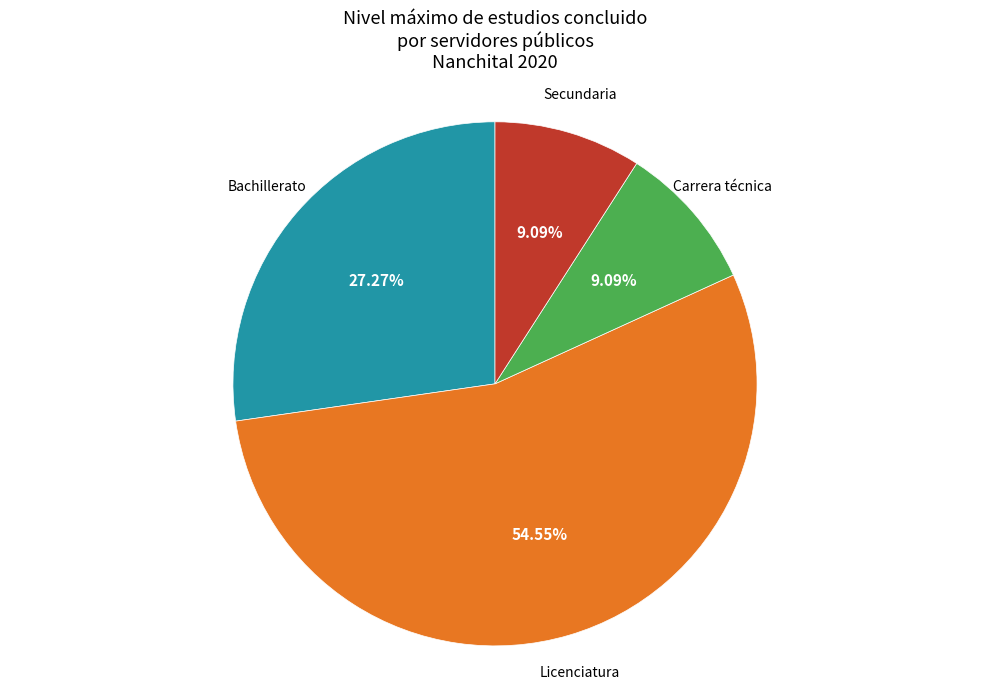

Between Licenciatura and Carrera técnica, which is larger?

Licenciatura